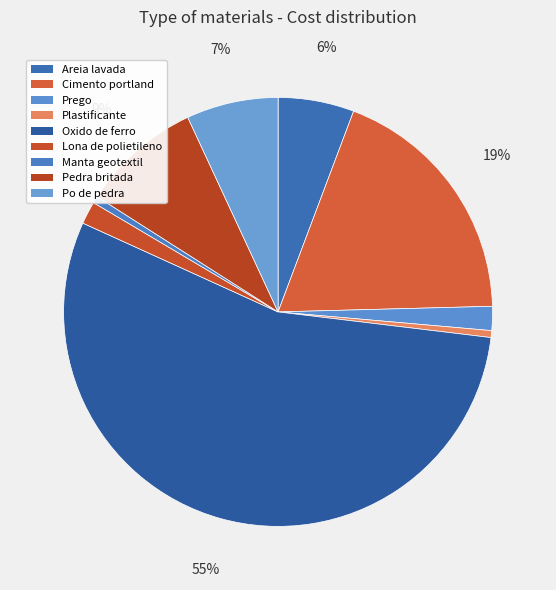

What percentage is the Cimento portland slice, to the nearest percent?

19%